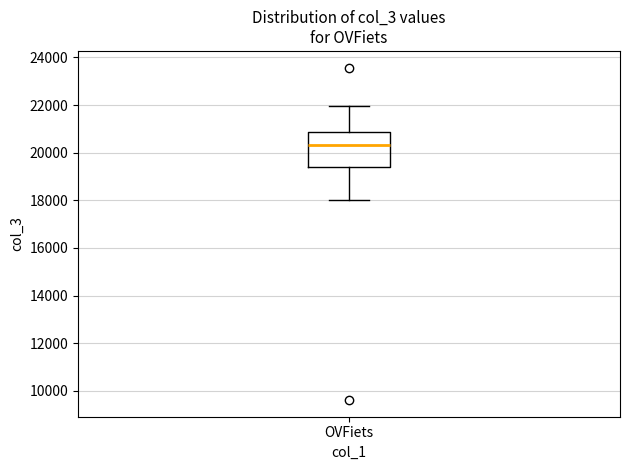

Read this box plot against the y-axis: the position of the median line, the range covered by the box, and the ends of both whiskers. The values are not printed on the chart, so give them approximately, as read against the axis.

median 20400, box 19400 to 20800, whiskers 18000 to 22000